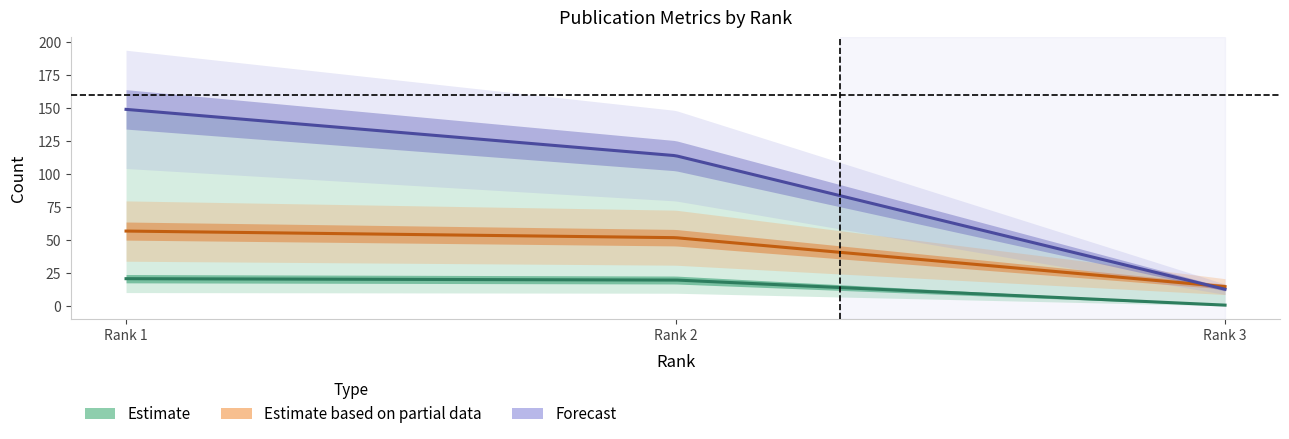

Does the chart have visible grid lines?

No